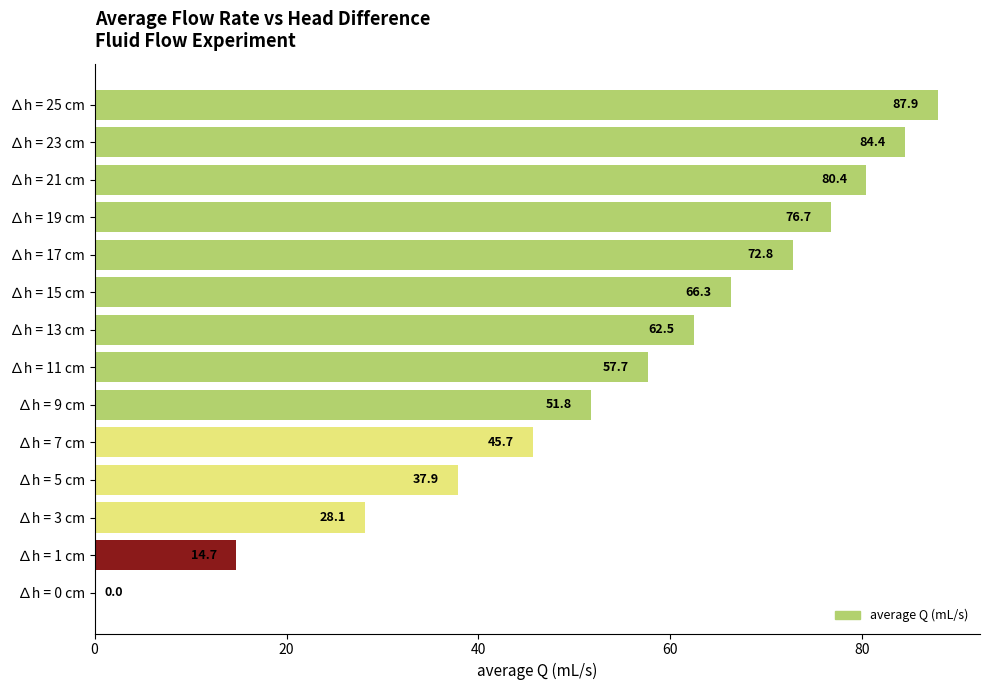

Where is the data nearest to the value 43?

∆h = 7 cm